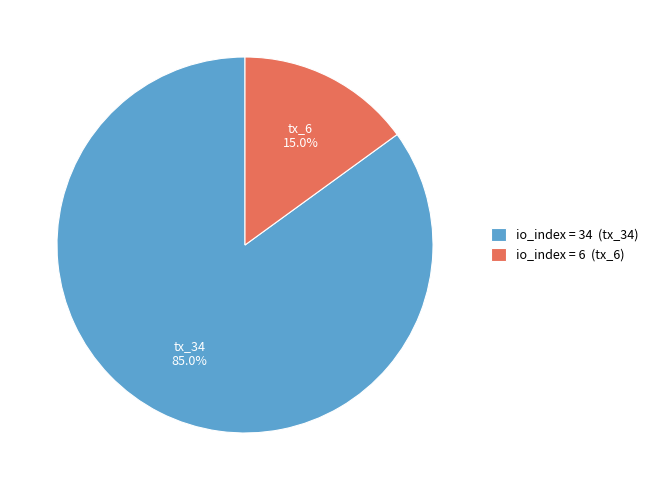

How much of the chart is everything except io_index = 6 (tx_6)?

85.0%